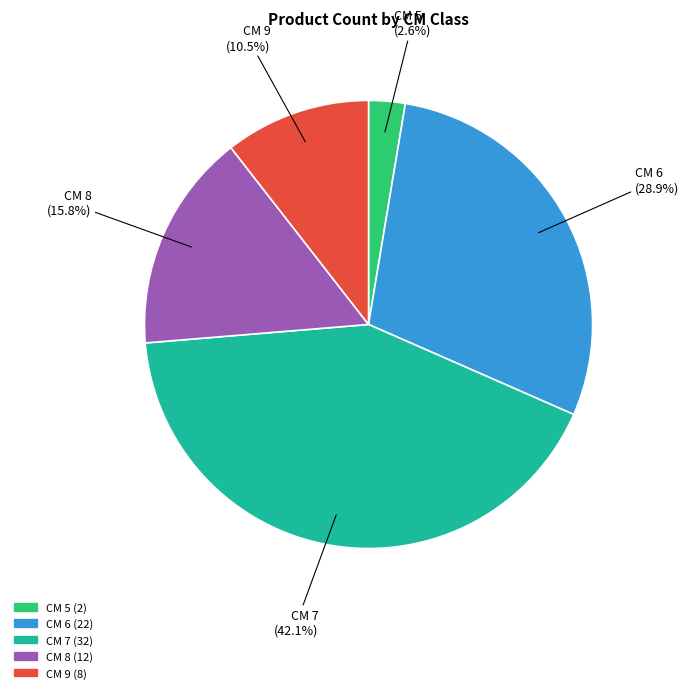

What is the ratio of the value at CM 7 to the value at CM 8?

2.7